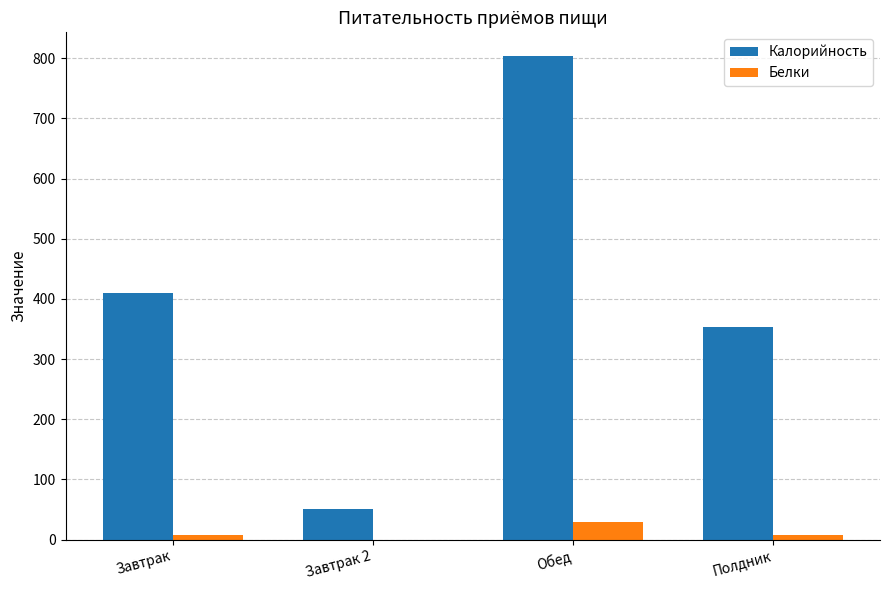

The value of Белки at Завтрак 2 is 0.0. True or false?

True